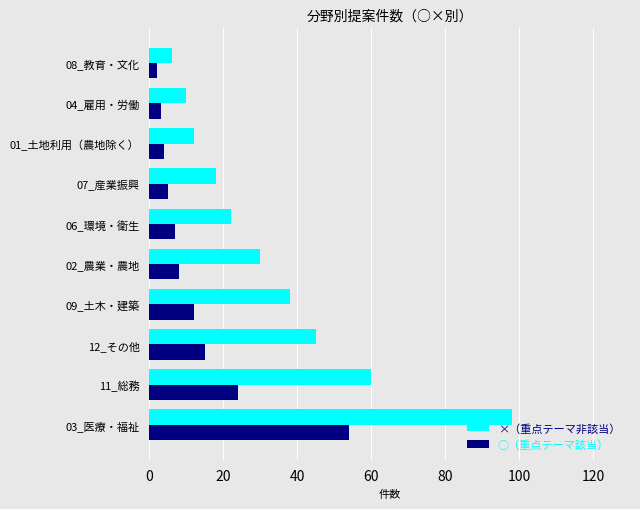

Which series has the largest range (max minus min)?

×（重点テーマ非該当）